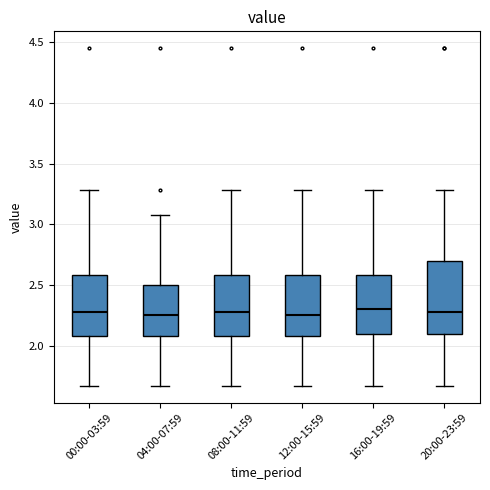

Comparing the boxes themselves (not the whiskers), which one is the tallest?

20:00-23:59